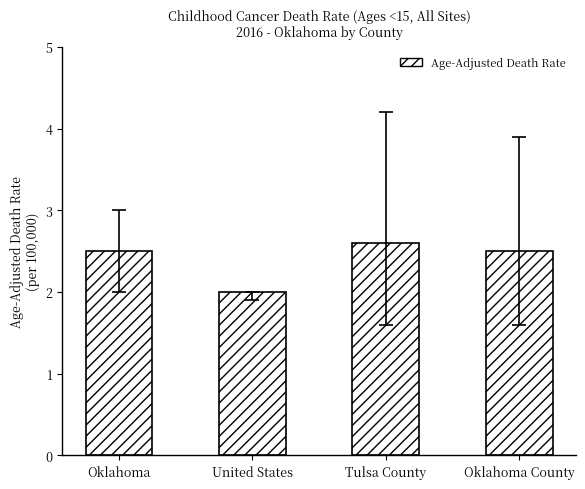

What is the value of the 4th bar from the left?

2.5